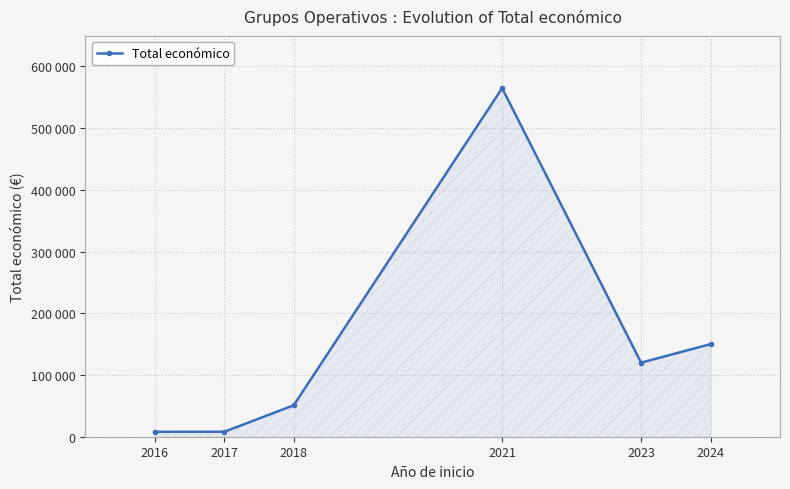

Is this an area chart (filled region under the line)?

Yes